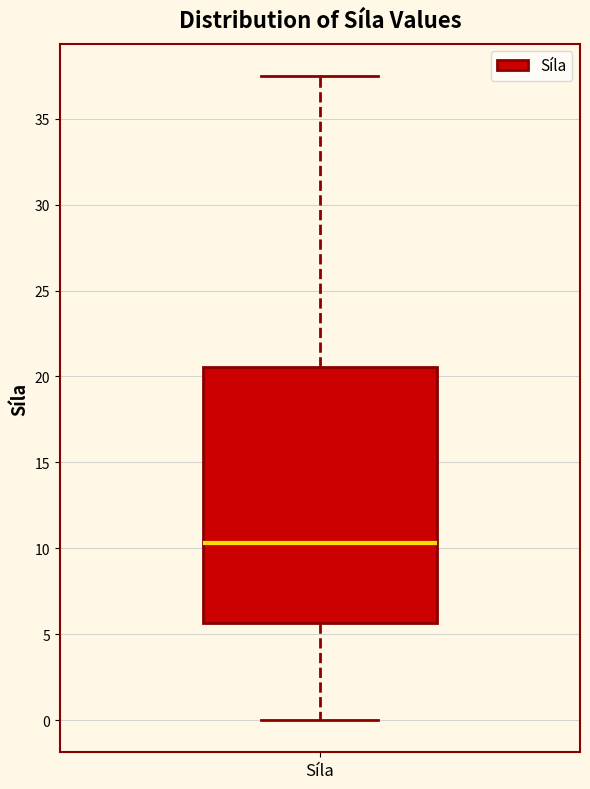

Read this box plot against the y-axis: the position of the median line, the range covered by the box, and the ends of both whiskers. The values are not printed on the chart, so give them approximately, as read against the axis.

median 10.5, box 5.5 to 20.5, whiskers 0.0 to 37.5